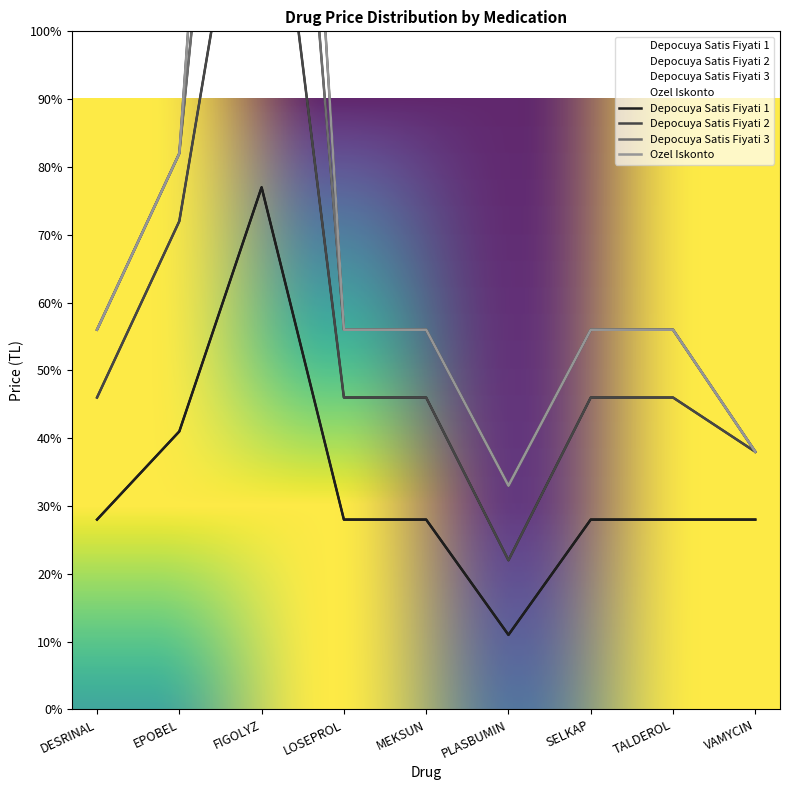

Which series has the widest spread of values?

Depocuya Satis Fiyati 2